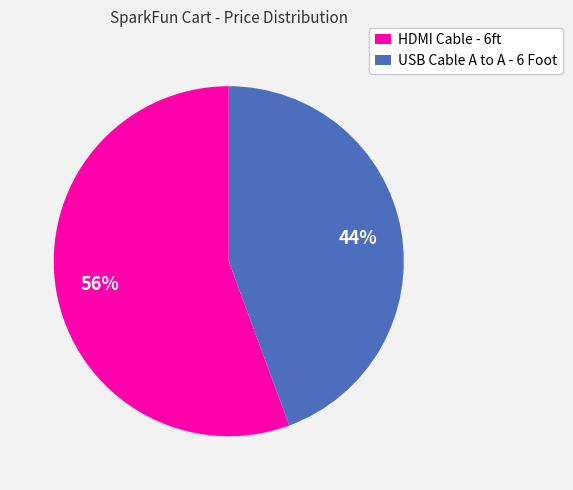

Which slice is the smallest?

USB Cable A to A - 6 Foot